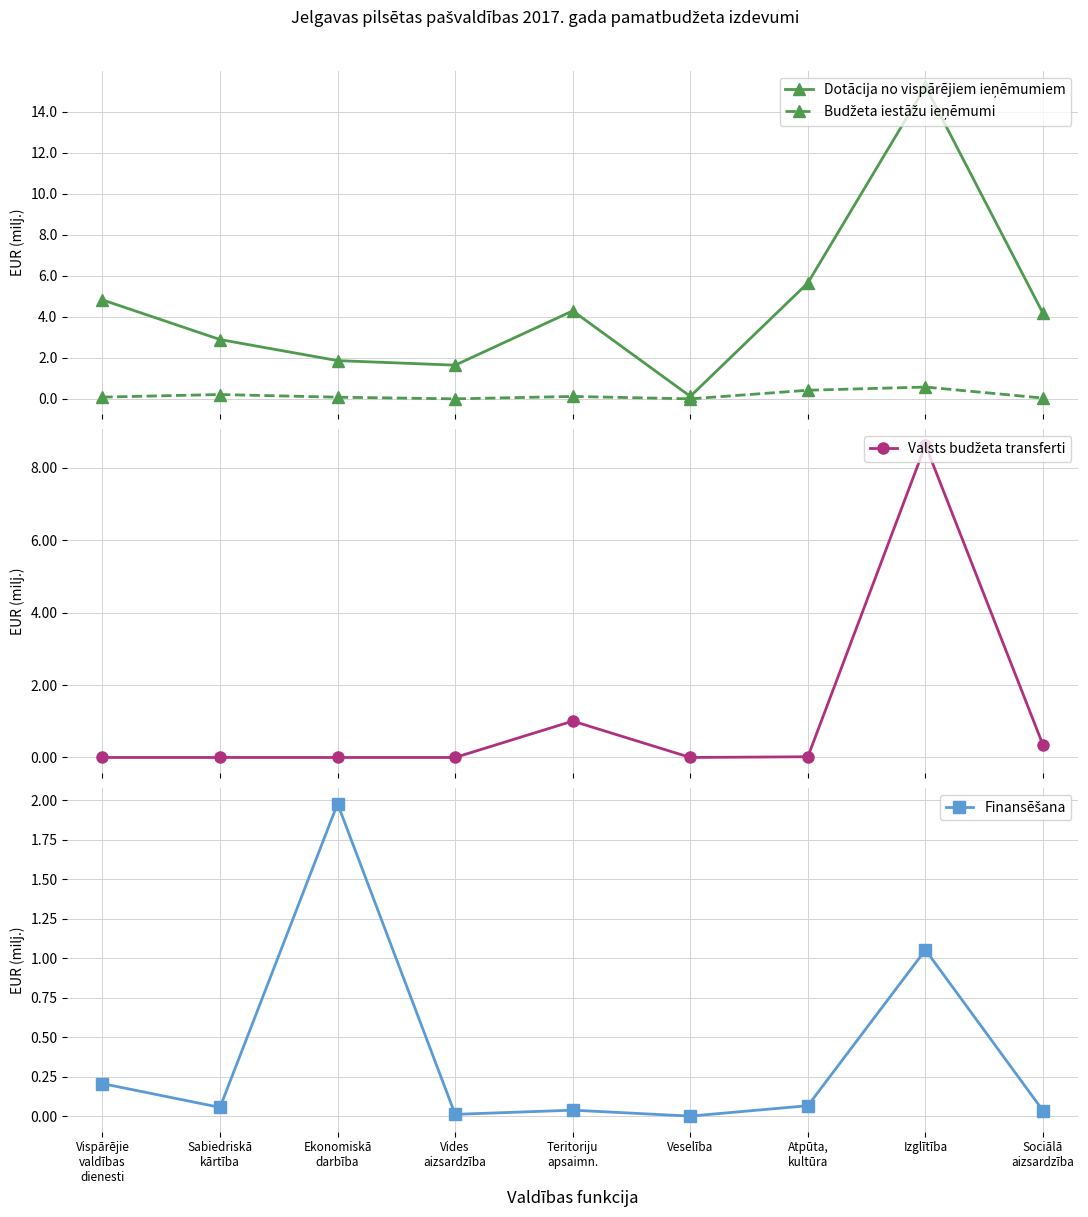

Is the value of Budžeta iestāžu ieņēmumi at Teritoriju
apsaimn. greater than the value of Valsts budžeta transferti at Vides
aizsardzība?

Yes